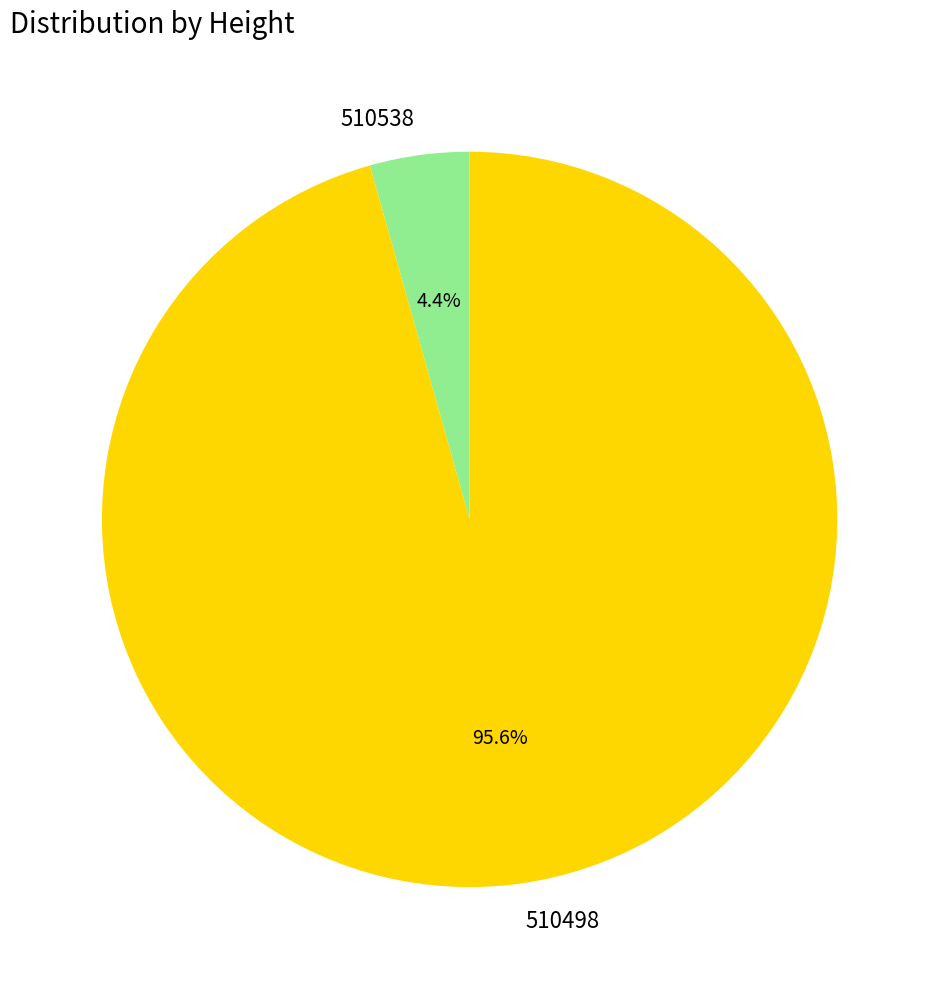

To the nearest percent, what is the difference between the 510498 and 510538 slice percentages?

91%